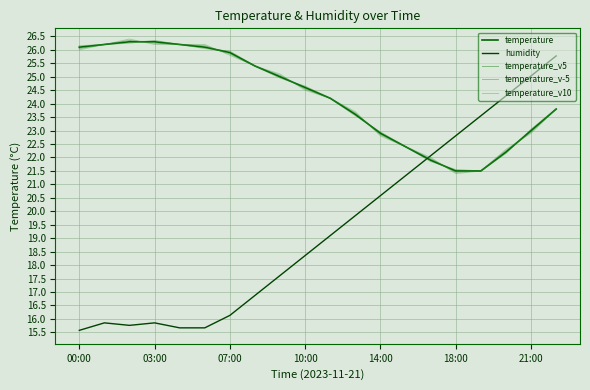

How many series are shown in this chart?

5